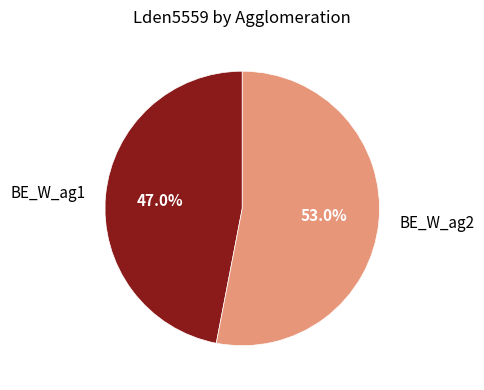

Count the number of slices in the pie.

2